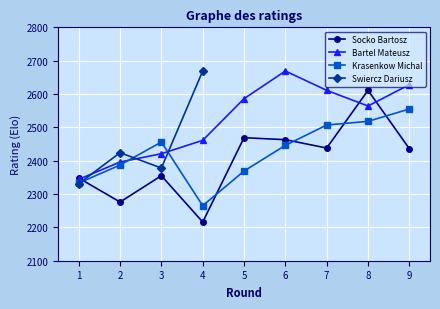

Which category has the highest value across all series?

6